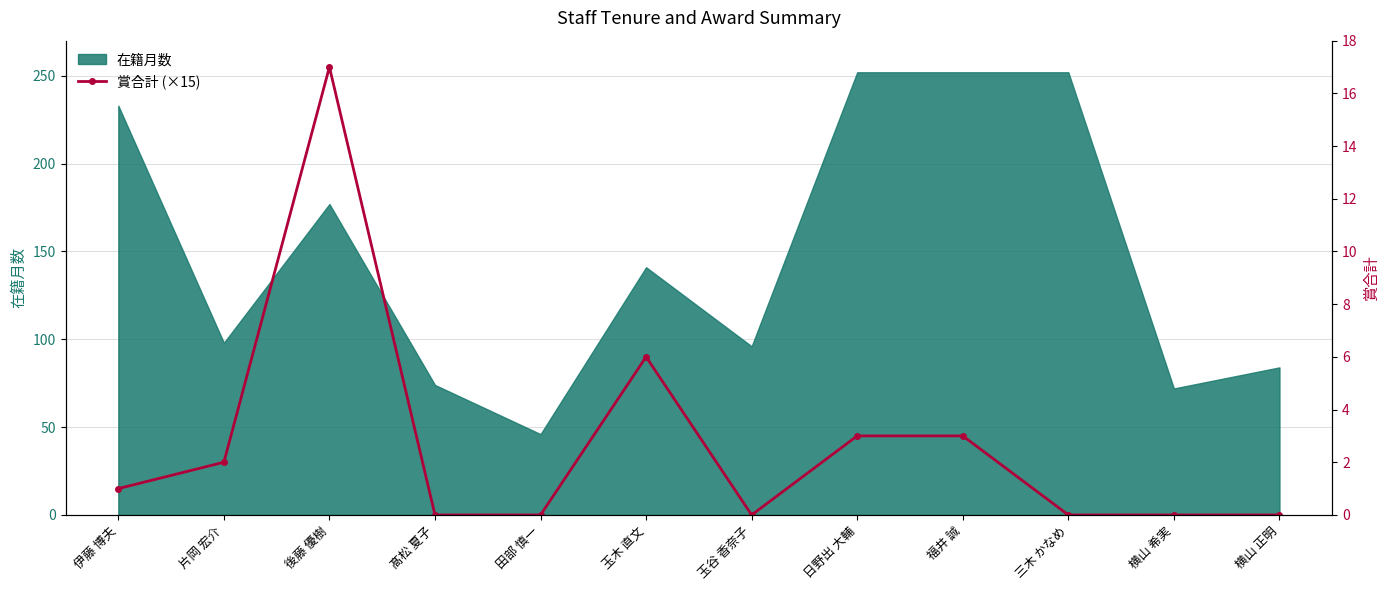

How many interior local valleys (lower than both neighbors) does the data have?

1